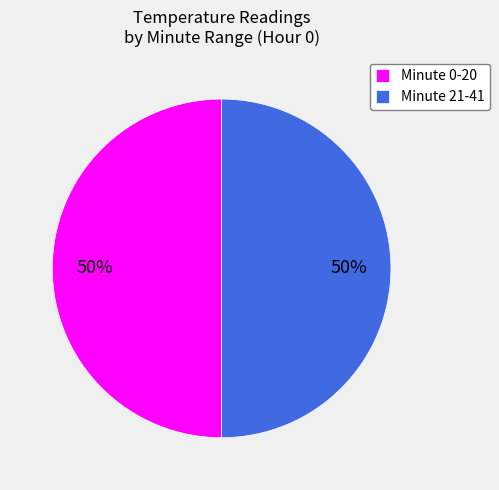

How many slices are in this pie chart?

2